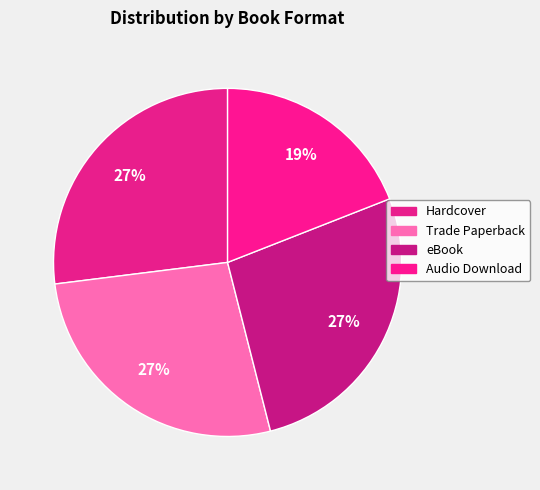

To the nearest percent, what portion does Trade Paperback represent?

27%